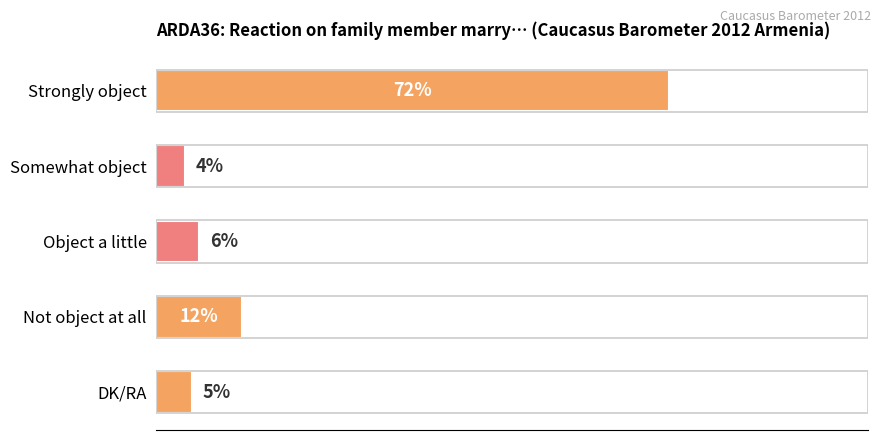

Which has a higher value, Somewhat object or DK/RA?

DK/RA